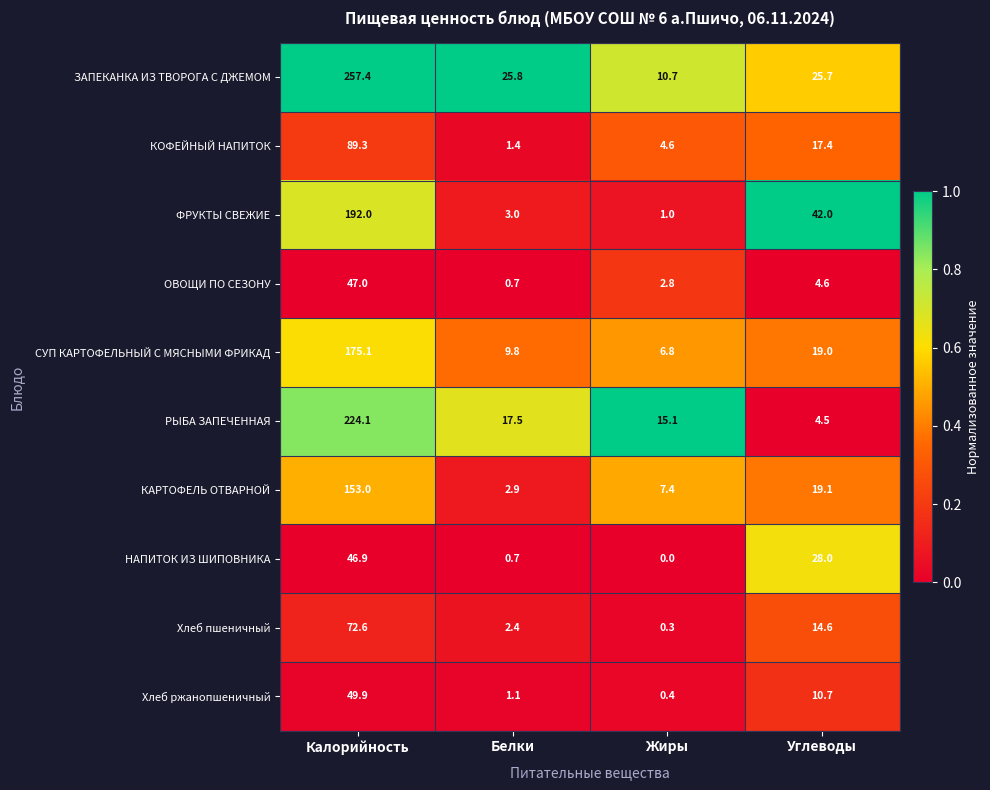

Which series has the largest total across all categories?

ЗАПЕКАНКА ИЗ ТВОРОГА С ДЖЕМОМ